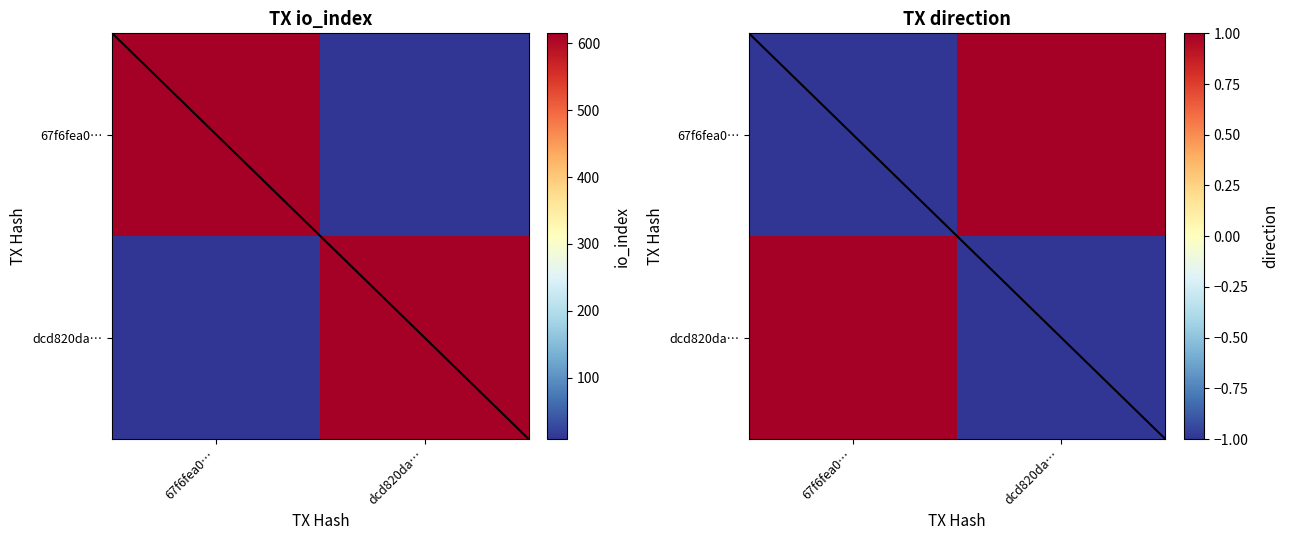

How many values in the dcd820da… series are below 1?

1